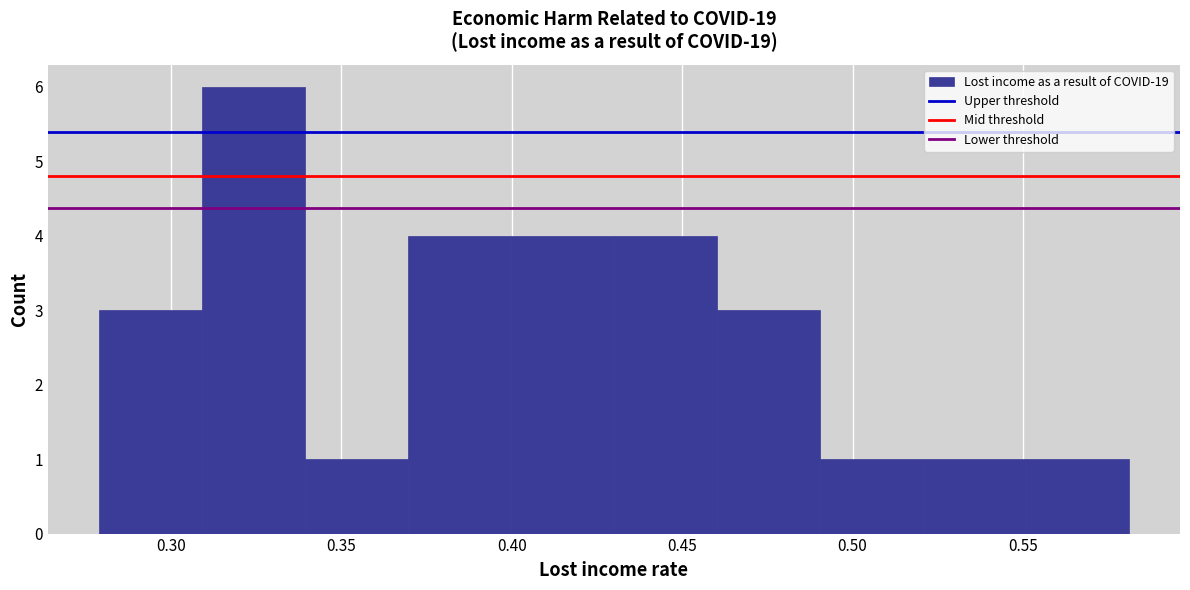

Reading left to right, list every bar in this chart as the range it spans on the x-axis followed by its height. Neither the bar edges nor the heights are printed on the chart, so give them approximately, as read against the axes.

0.28 to 0.31: 3
0.31 to 0.34: 6
0.34 to 0.37: 1
0.37 to 0.40: 4
0.40 to 0.43: 4
0.43 to 0.46: 4
0.46 to 0.49: 3
0.49 to 0.52: 1
0.52 to 0.55: 1
0.55 to 0.58: 1